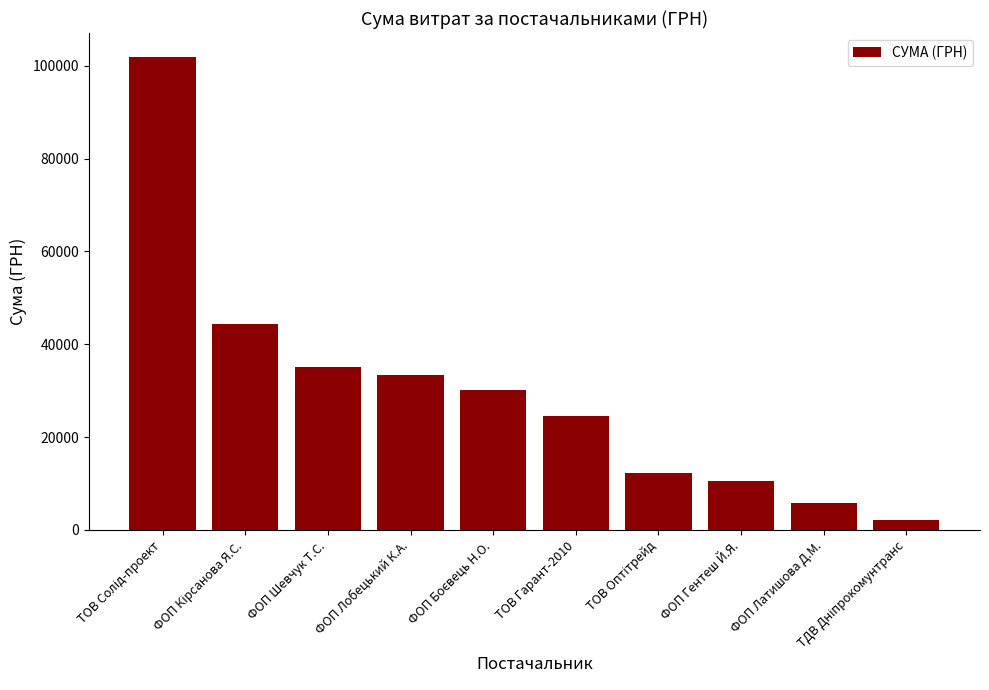

What is the difference between the second highest and second lowest values?

38541.0